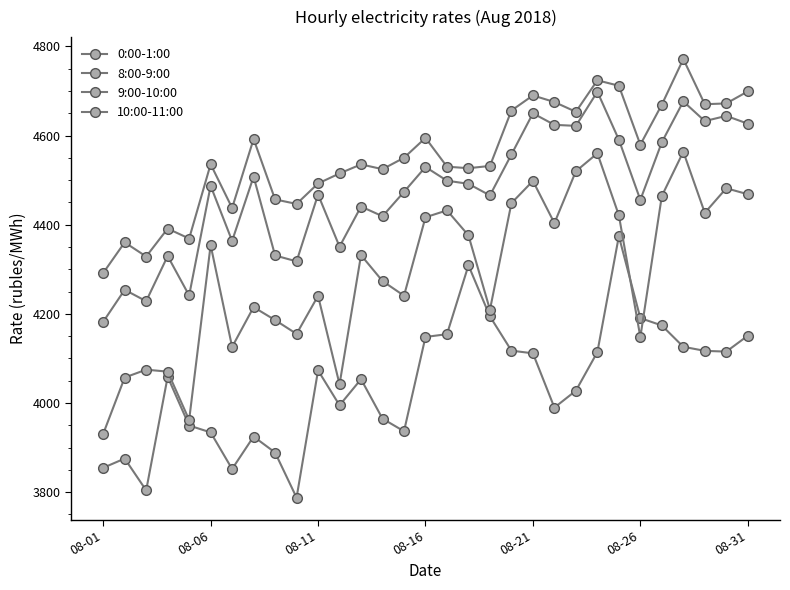

How many lines are shown in the chart?

4